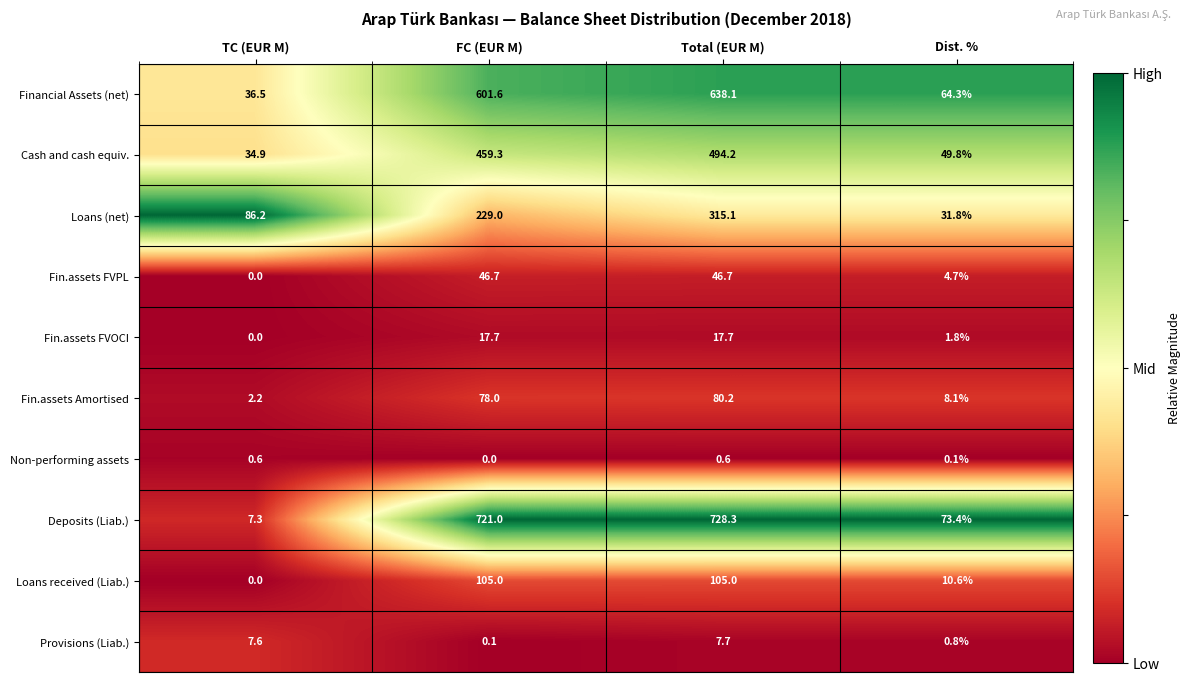

The Fin.assets FVOCI series shows 27.1 at FC (EUR M). True or false?

False